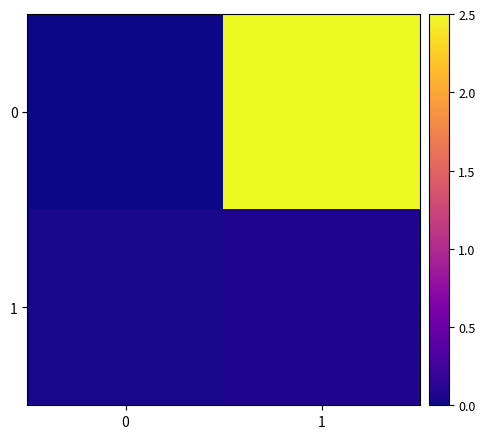

Count the number of data series in this chart.

2